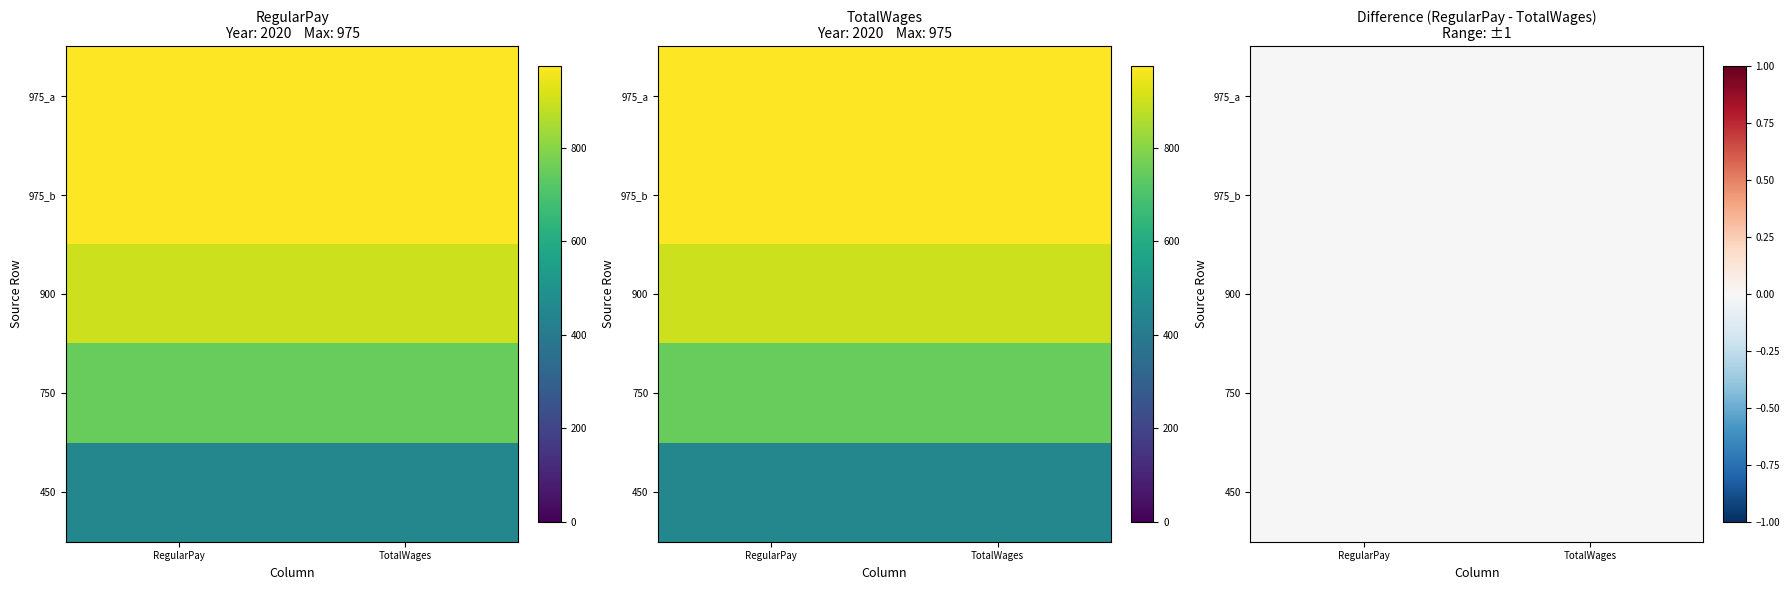

Rank the series at RegularPay from lowest to highest value.

450, 750, 900, 975_a, 975_b